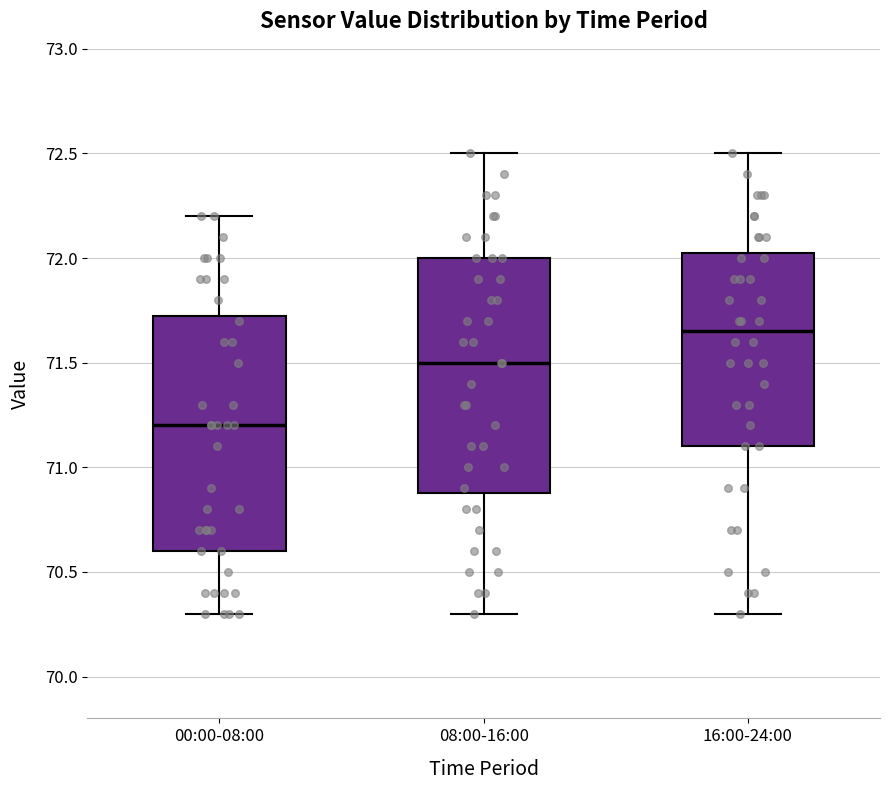

Reading left to right, read every box against the y-axis: the position of its median line, the range the box covers, and the ends of its whiskers. The values are not printed on the chart, so give them approximately, as read against the axis.

00:00-08:00: median 71.20, box 70.60 to 71.75, whiskers 70.30 to 72.20
08:00-16:00: median 71.50, box 70.90 to 72.00, whiskers 70.30 to 72.50
16:00-24:00: median 71.65, box 71.10 to 72.05, whiskers 70.30 to 72.50